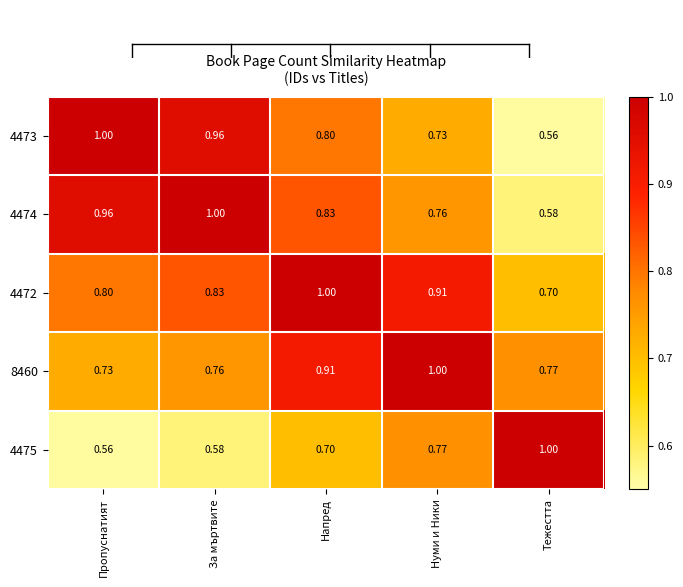

Rank the categories by 4475 value from lowest to highest.

Пропуснатият, За мъртвите, Напред, Нуми и Ники, Тежестта